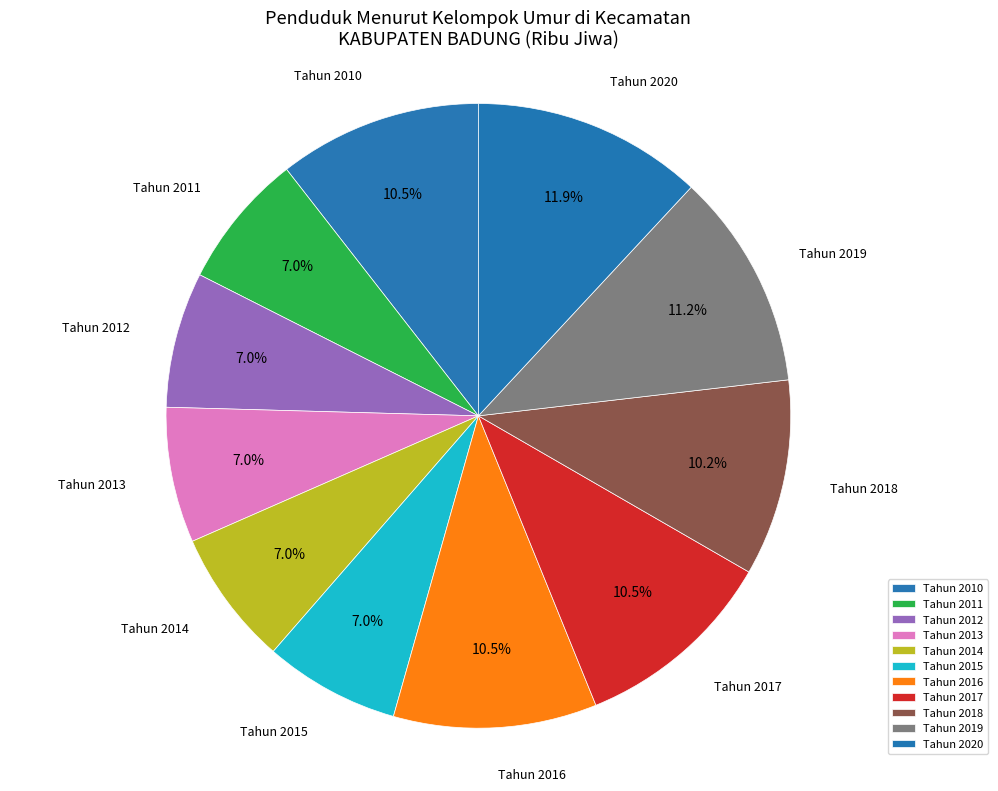

To the nearest percent, what is the difference between the largest and smallest slice percentages?

5%